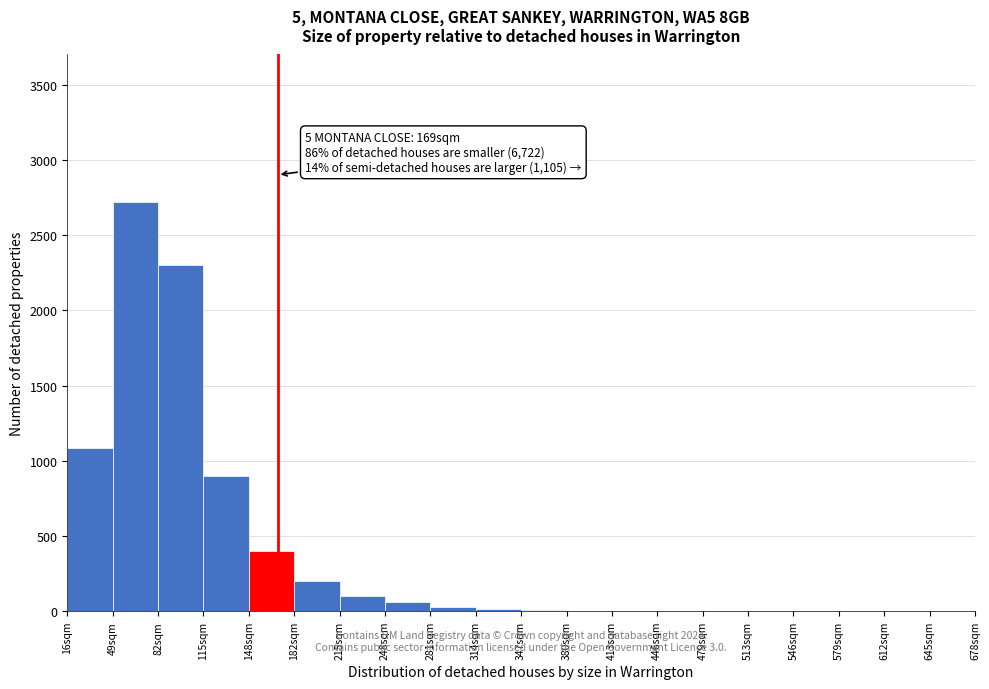

Over which range of the x-axis is the bar tallest?

49 to 82